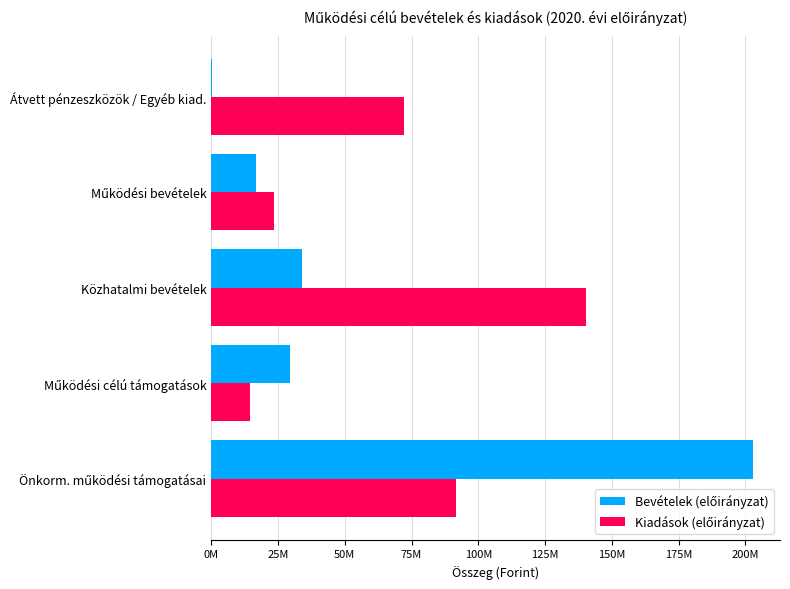

Rank the series by their maximum value, from lowest to highest.

Kiadások (előirányzat), Bevételek (előirányzat)